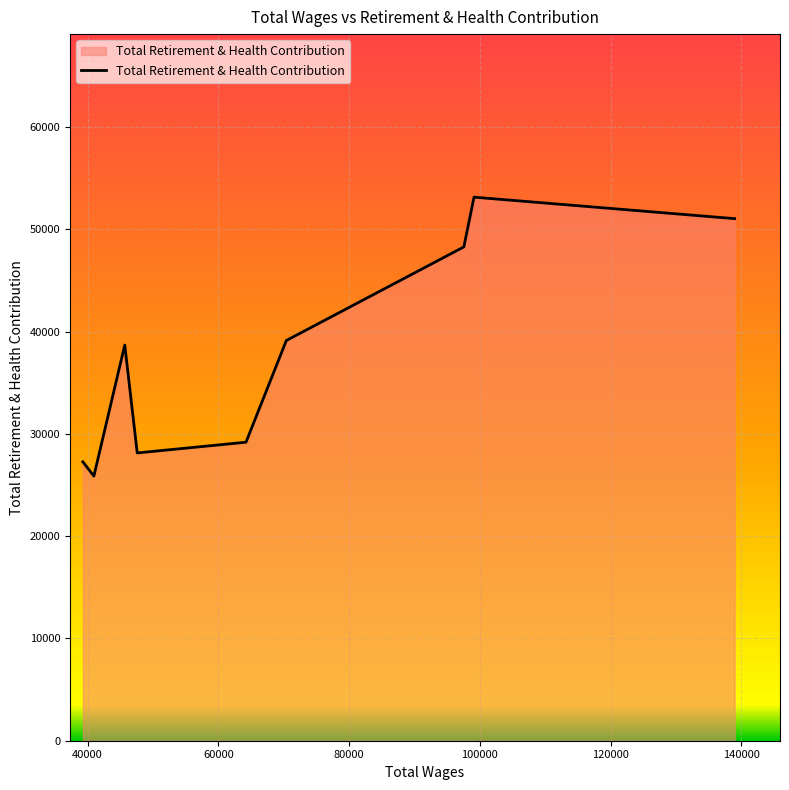

Does the chart display data point markers on the line(s)?

No